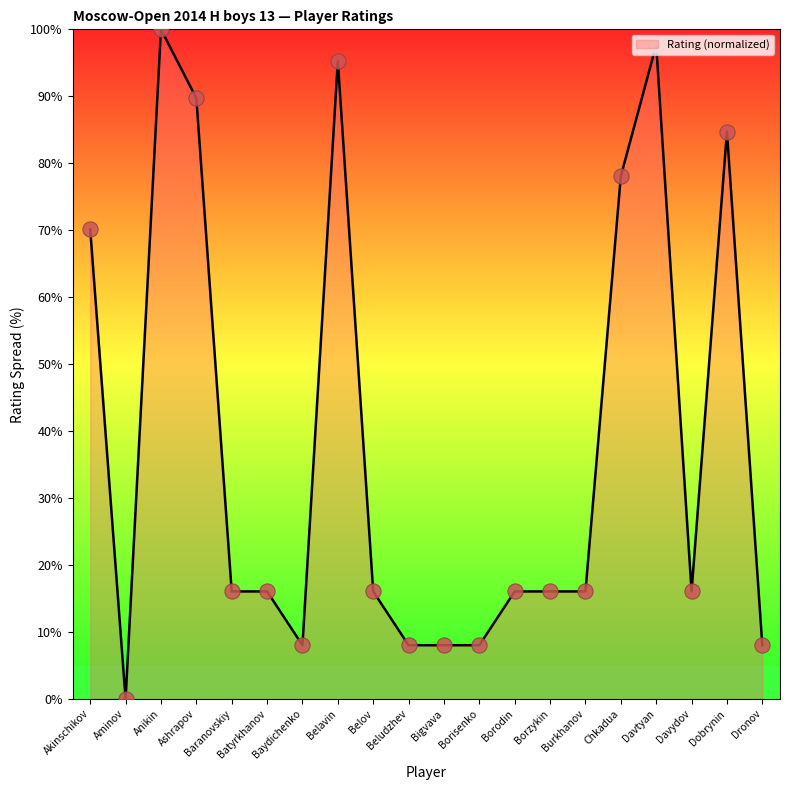

Which has a higher value, Baydichenko or Akinschikov?

Akinschikov